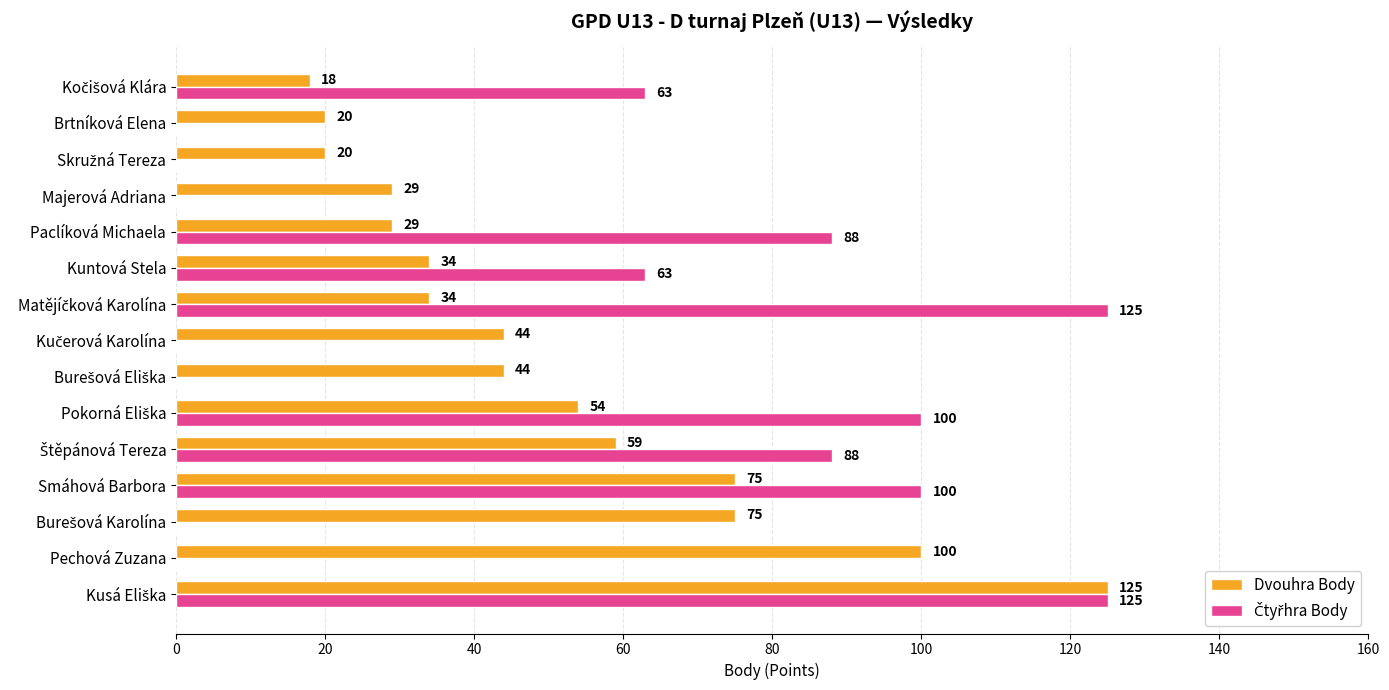

What is the total value across all series at Smáhová Barbora?

175